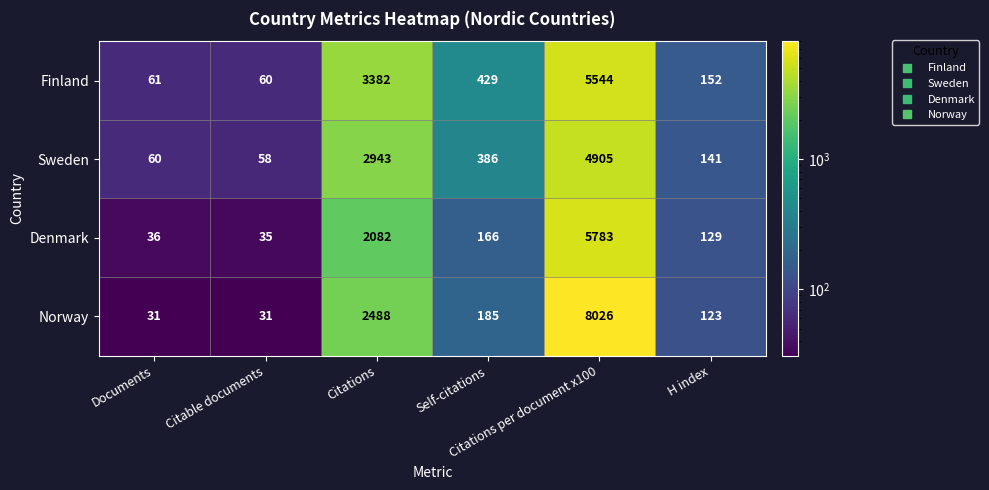

At how many categories does at least one series exceed 3926?

1